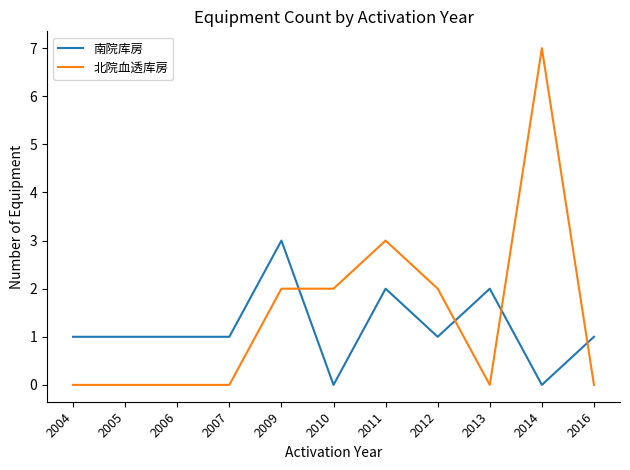

Which series changed the most between 2007 and 2014?

北院血透库房